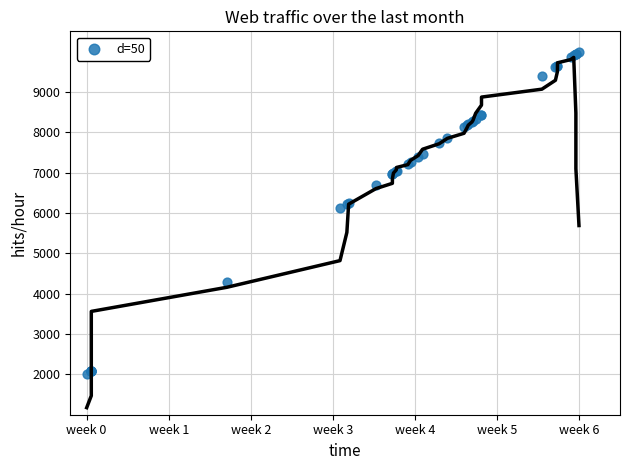

What Y value in the scatter plot is closest to 6000?

6116.5